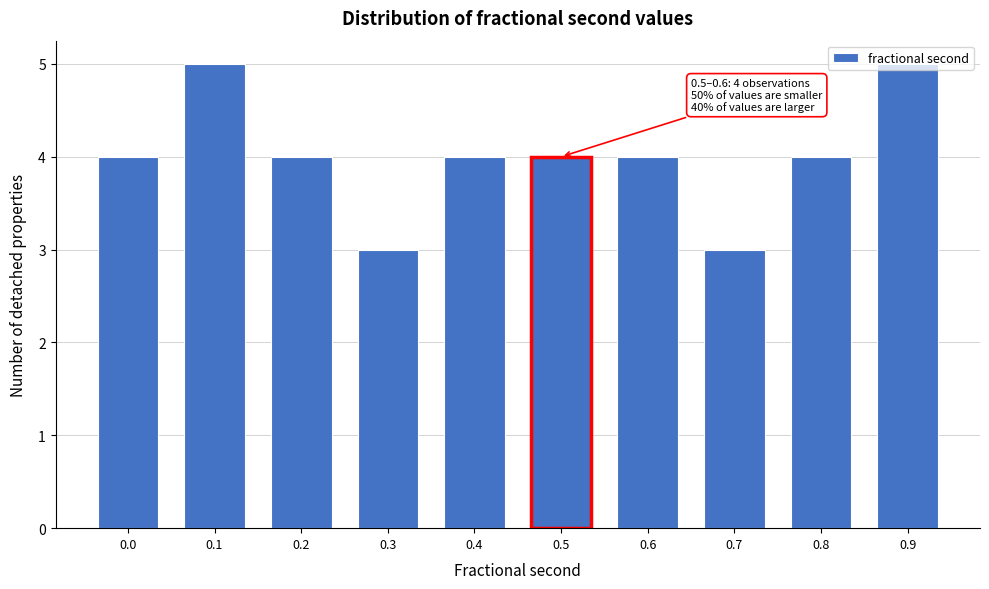

What is the value of the 6th bar from the left?

4